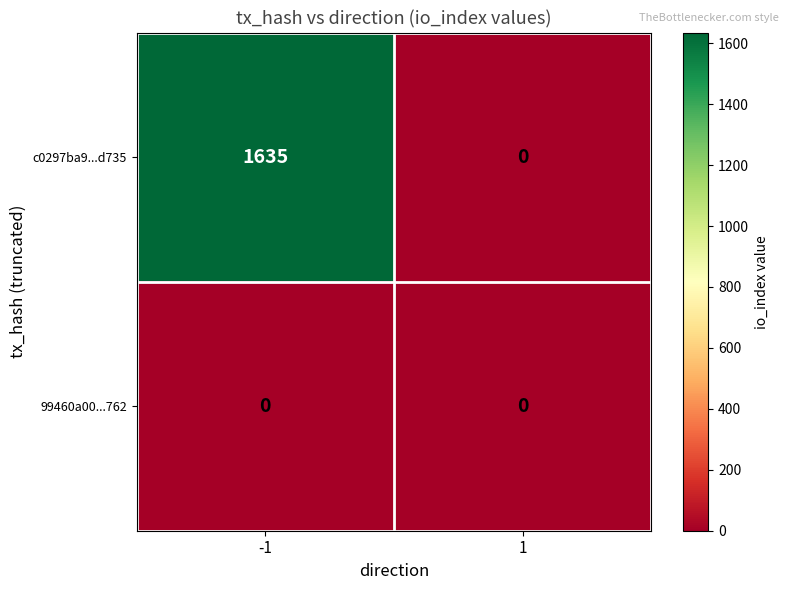

Rank the series by their maximum value, from lowest to highest.

99460a00...762, c0297ba9...d735